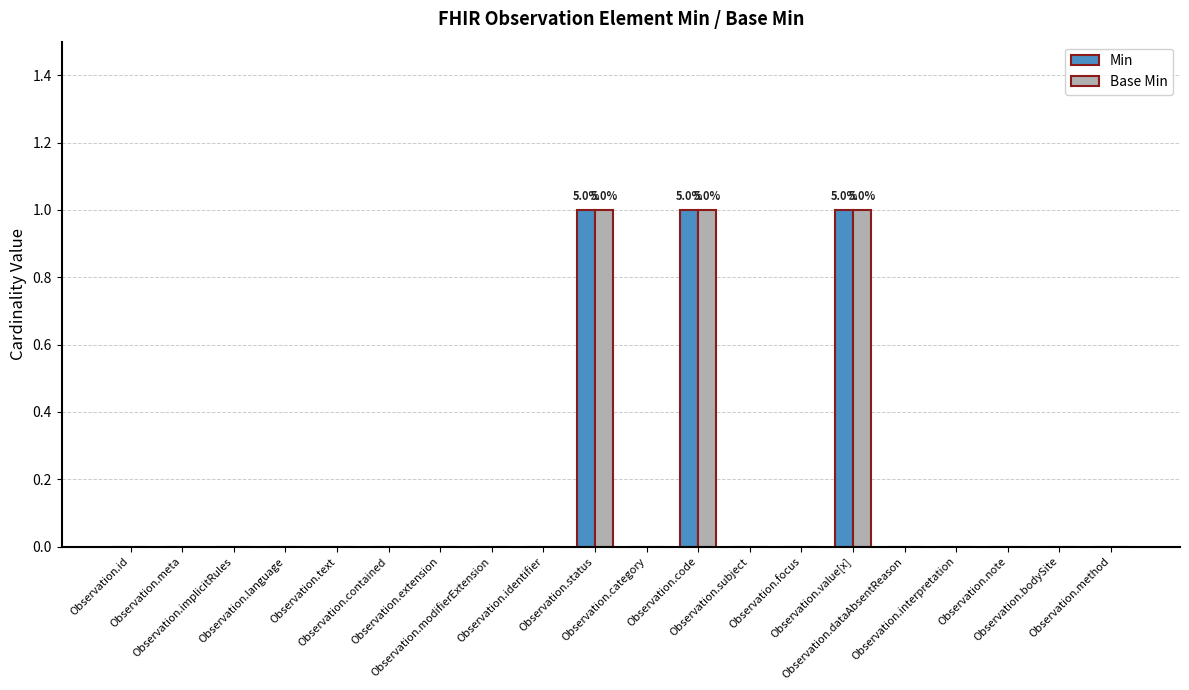

The value of Min at Observation.focus is -1. True or false?

False